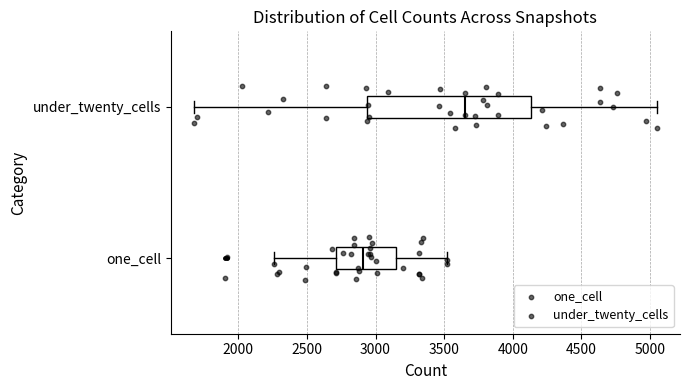

Reading bottom to top, transcribe this box plot: for each box, give where its median line is, the range the box spans, and where its two whiskers end, as read against the x-axis. The values are not printed on the chart, so give them approximately, as read against the axis.

one_cell: median 2900, box 2700 to 3150, whiskers 2250 to 3500
under_twenty_cells: median 3650, box 2950 to 4150, whiskers 1700 to 5050